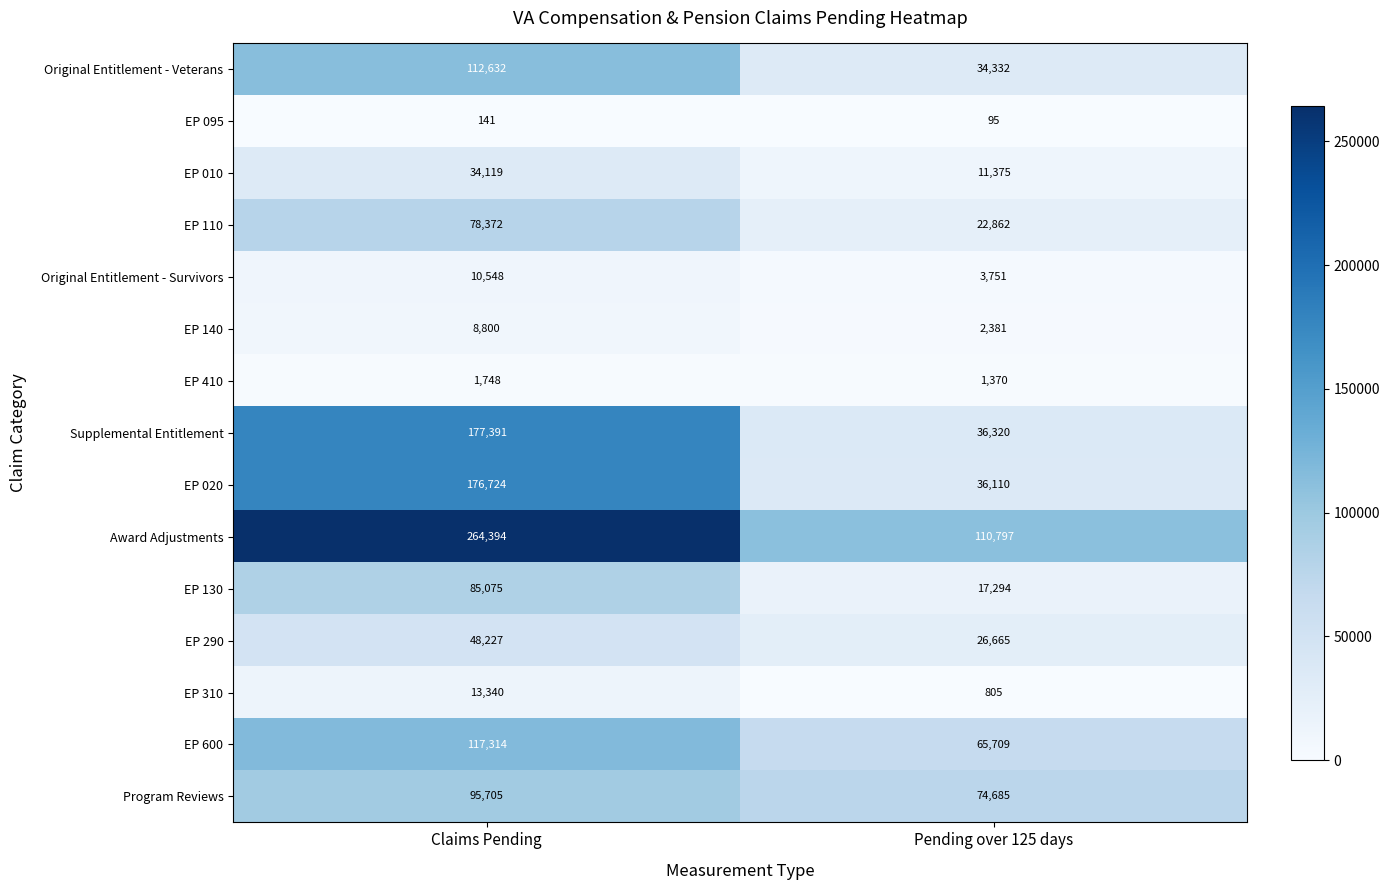

What is the maximum value shown in the chart?

264394